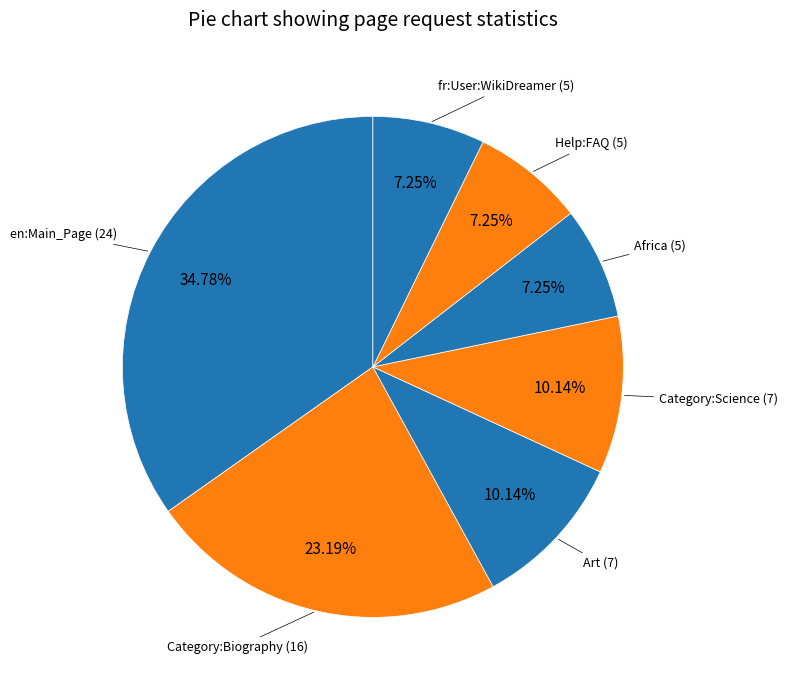

What percentage is NOT represented by Africa?

92.8%